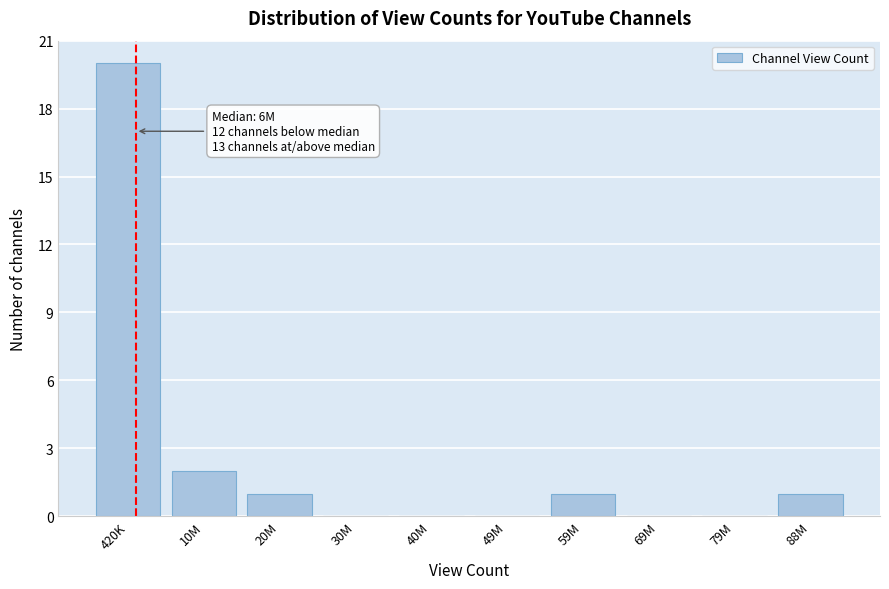

Reading left to right, extract all data points from this chart.

420K=20	10M=2	20M=1	30M=0	40M=0	49M=0	59M=1	69M=0	79M=0	88M=1